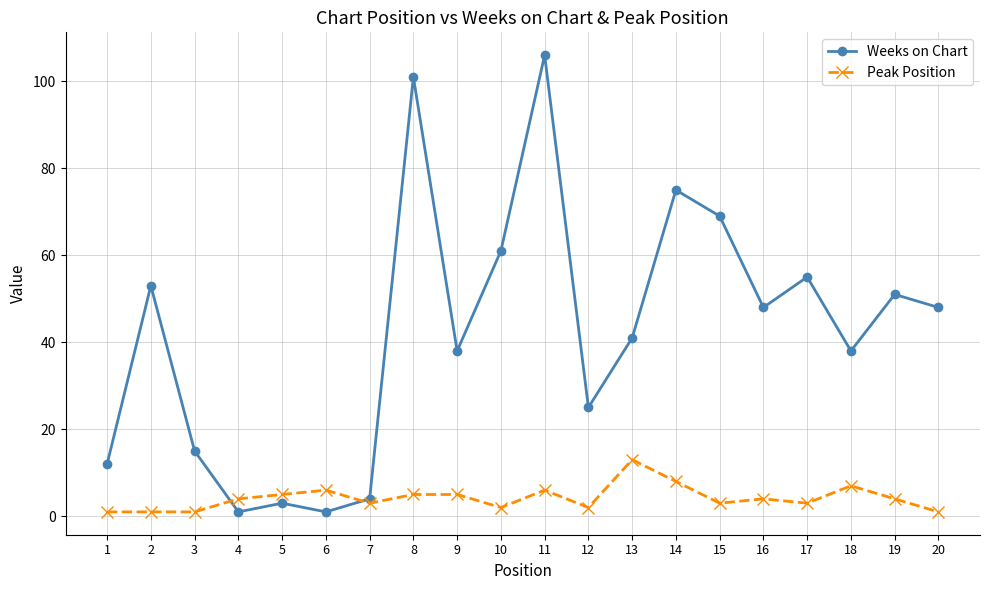

Reading right to left, what are all the values shown in this chart?

Weeks on Chart: 20=48	19=51	18=38	17=55	16=48	15=69	14=75	13=41	12=25	11=106	10=61	9=38	8=101	7=4	6=1	5=3	4=1	3=15	2=53	1=12
Peak Position: 20=1	19=4	18=7	17=3	16=4	15=3	14=8	13=13	12=2	11=6	10=2	9=5	8=5	7=3	6=6	5=5	4=4	3=1	2=1	1=1